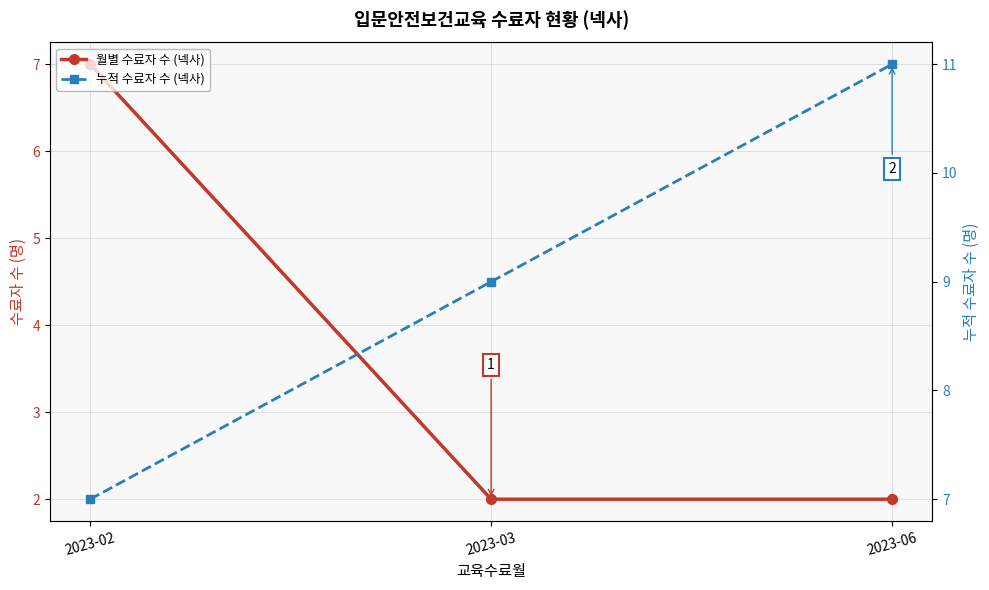

Is this an area chart (filled region under the line)?

No